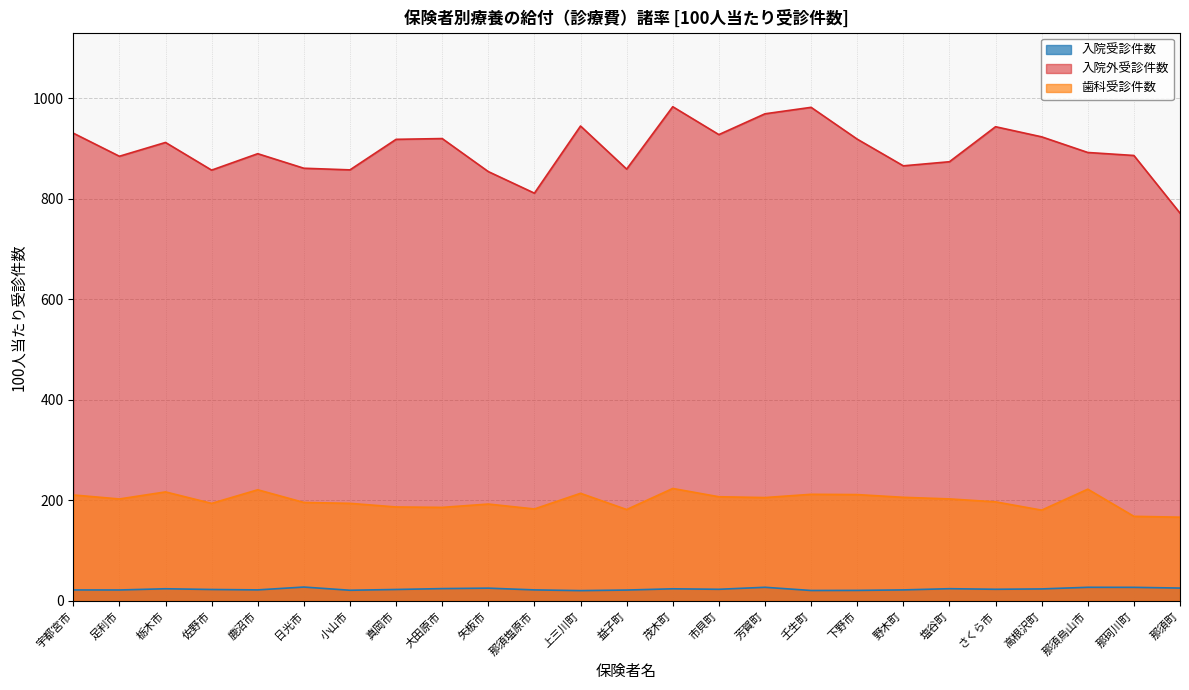

What is the difference between the maximum and minimum values in the 歯科受診件数 series?

57.1